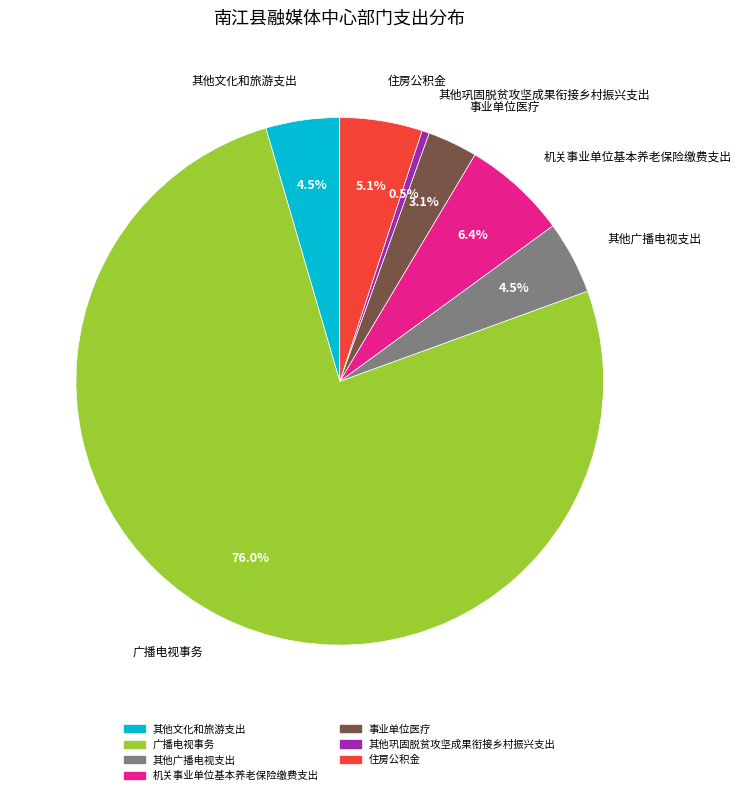

How many slices are in this pie chart?

7